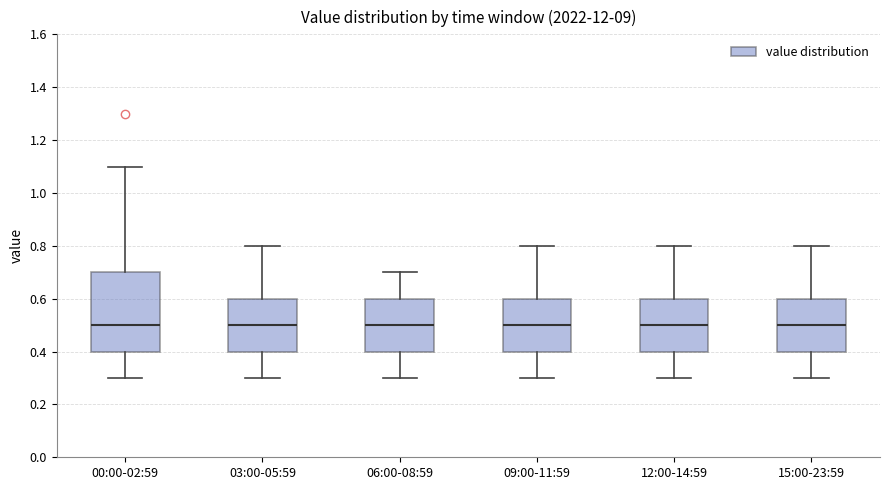

Where is the lower edge of the box for 12:00-14:59 on the y-axis? The values are not printed on the chart, so give them approximately, as read against the axis.

0.4